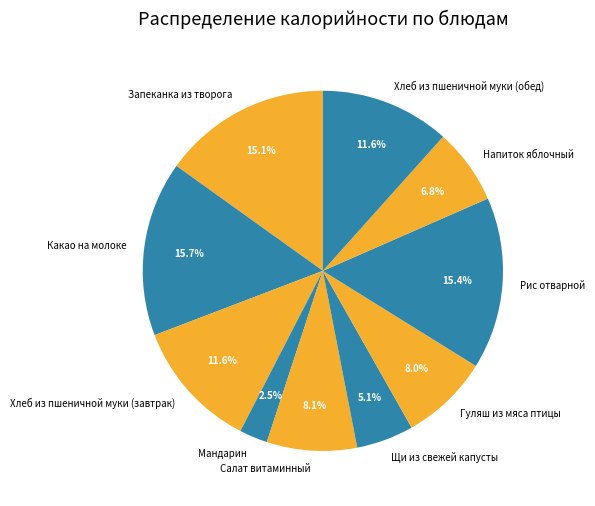

Combined, do Какао на молоке and Рис отварной account for over 50%?

No